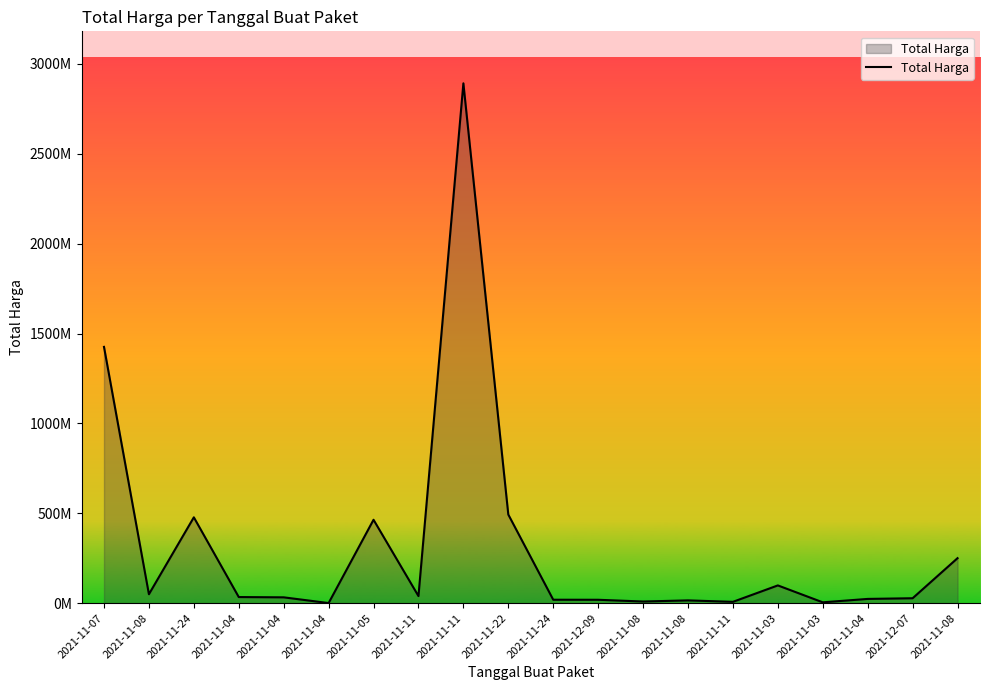

Does the chart have visible grid lines?

No